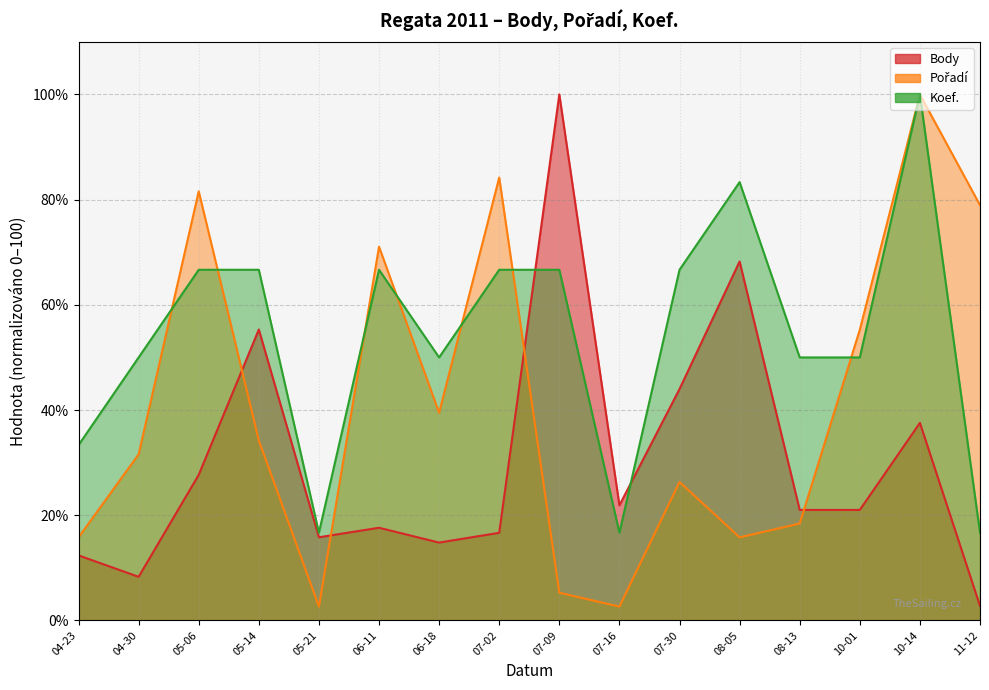

Reading right to left, transcribe all the data shown in this chart.

Body: 2.8	37.6	21.0	21.0	68.2	44.0	21.9	100.0	16.7	14.8	17.6	15.8	55.3	27.7	8.3	12.4
Pořadí: 78.9	100.0	55.3	18.4	15.8	26.3	2.6	5.3	84.2	39.5	71.1	2.6	34.2	81.6	31.6	15.8
Koef.: 16.7	100.0	50.0	50.0	83.3	66.7	16.7	66.7	66.7	50.0	66.7	16.7	66.7	66.7	50.0	33.3